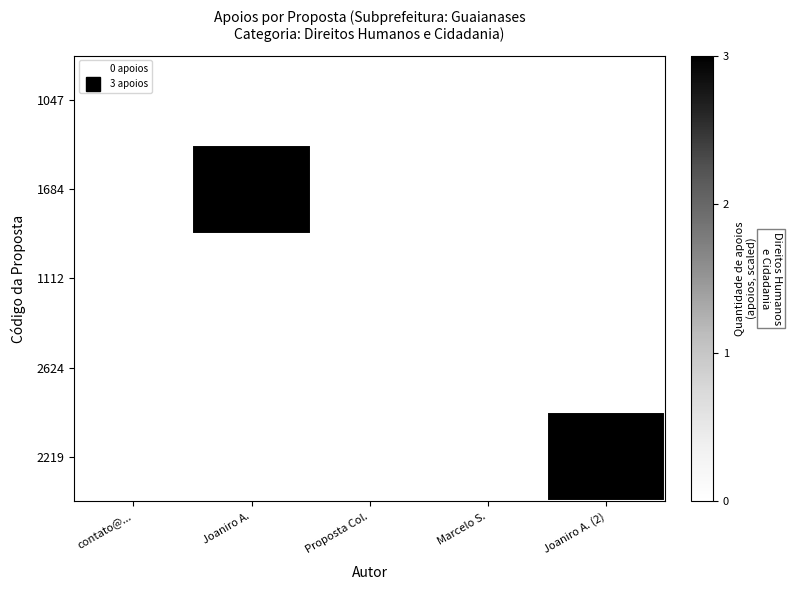

At which category is the sum across all series the highest?

Joaniro A.